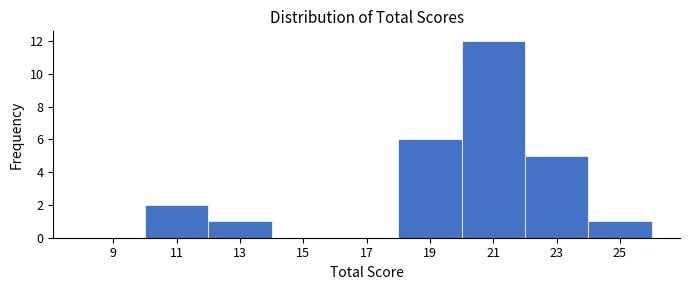

What is the height of the bar covering 24 to 26 on the x-axis? The values are not printed on the chart, so give them approximately, as read against the axis.

1